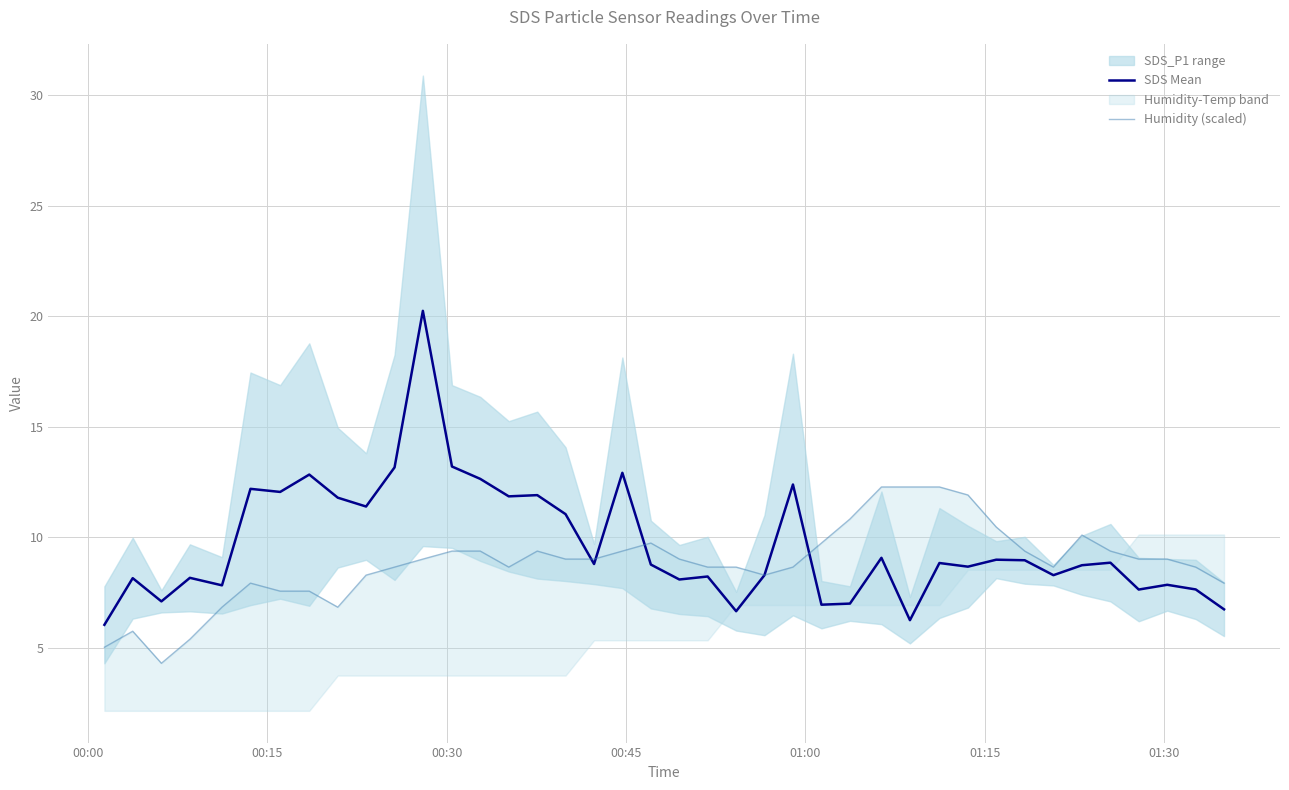

Which series has the widest spread of values?

SDS Mean